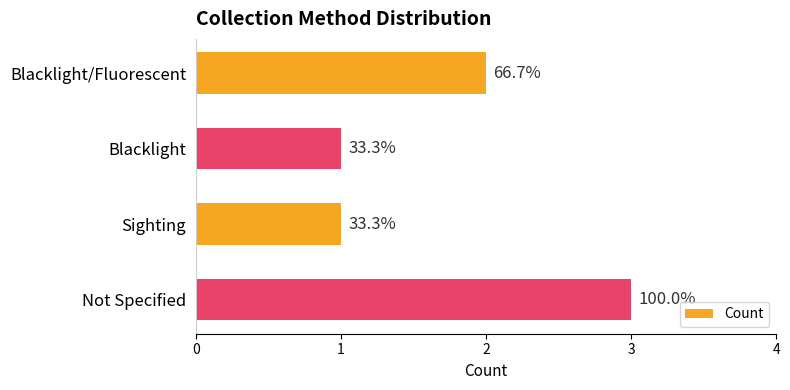

How many bars are there in total?

4